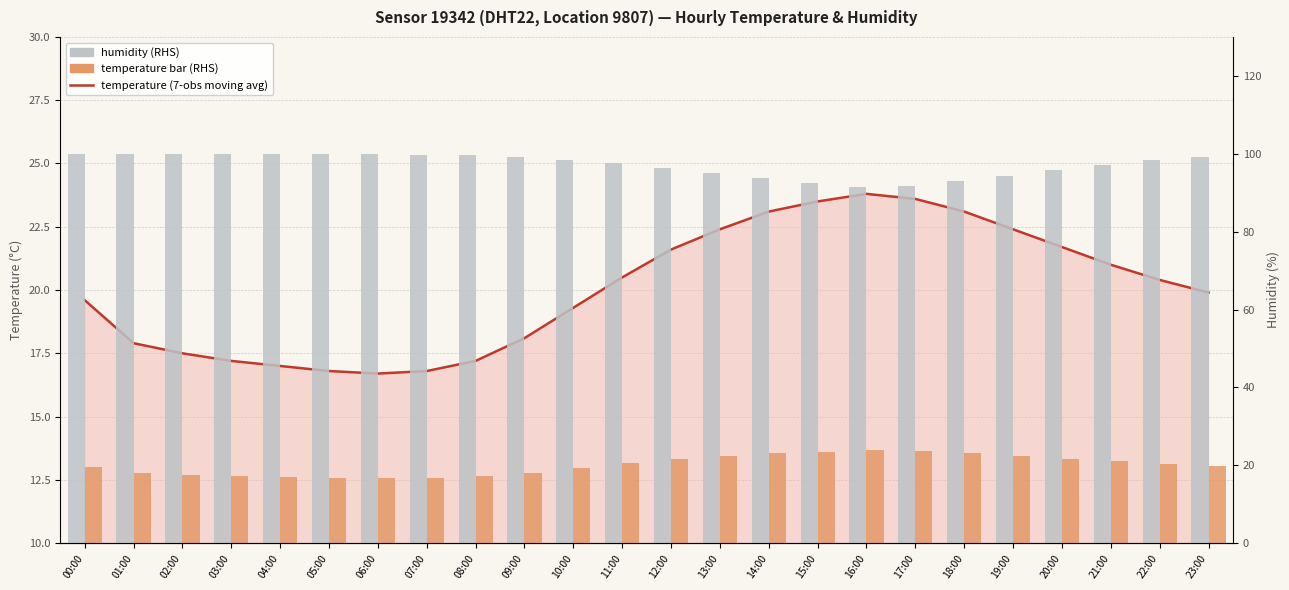

How many categories are shown in the chart?

24